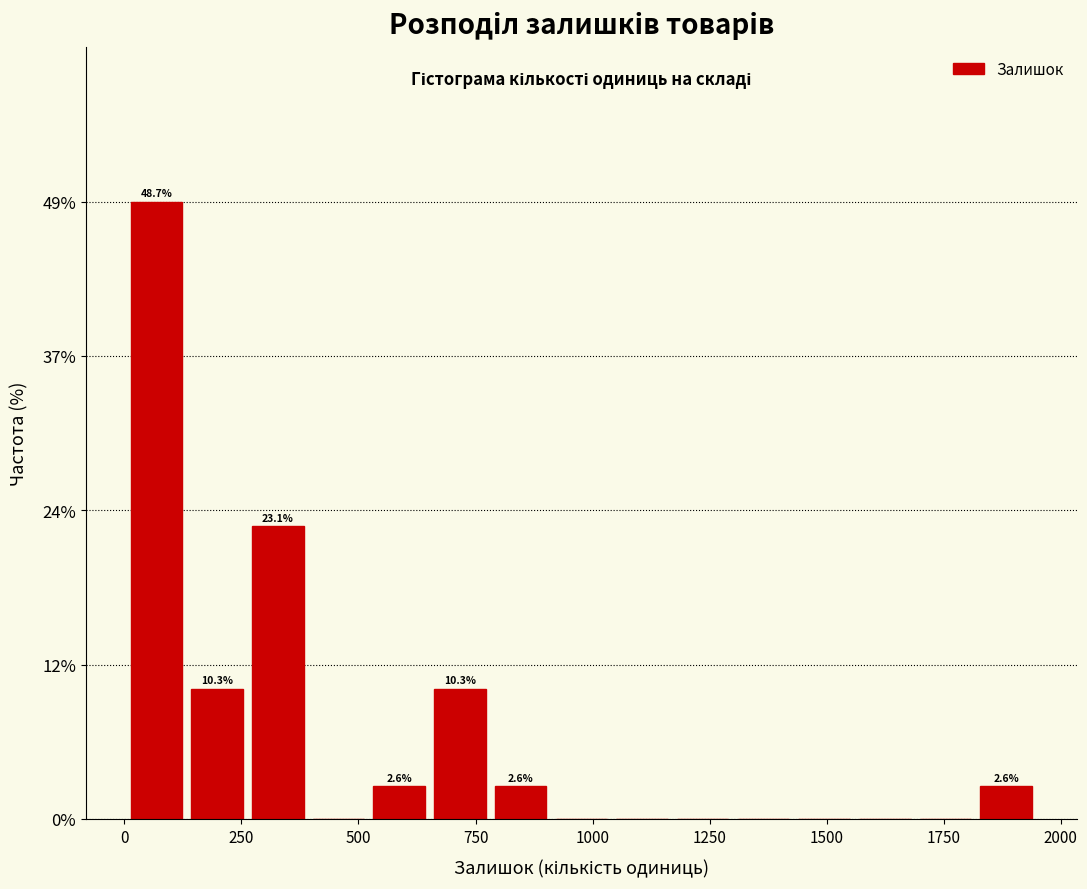

Around what value on the x-axis is the tallest bar? Give the approximate position of its centre, as read against the axis.

50